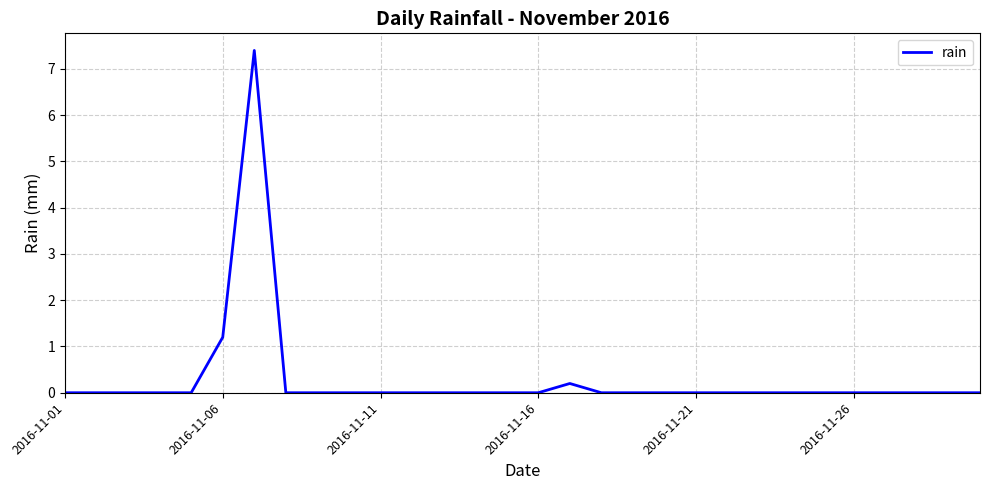

What is the maximum value shown in the chart?

7.4